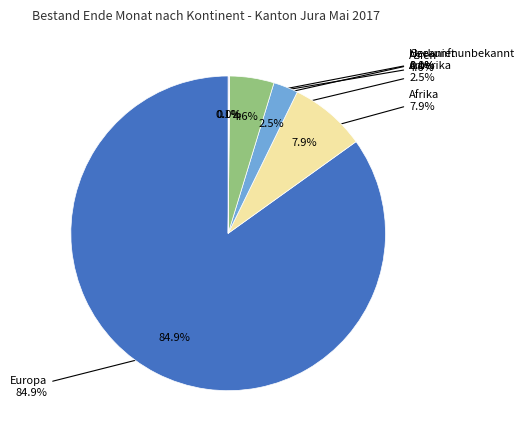

To the nearest percent, what portion does Amerika represent?

3%